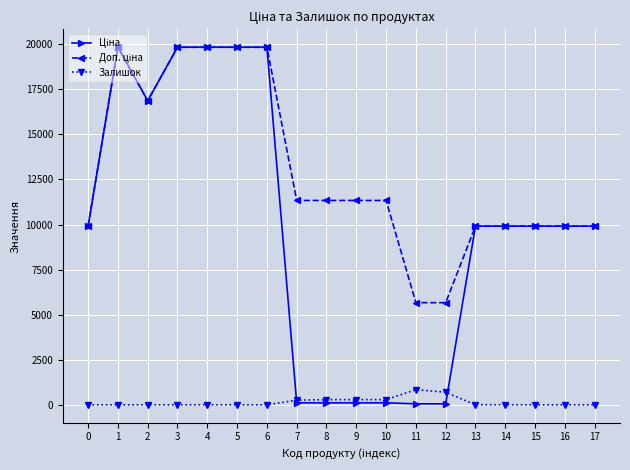

True or false: Залишок has more than 0 points higher than both neighbors.

True